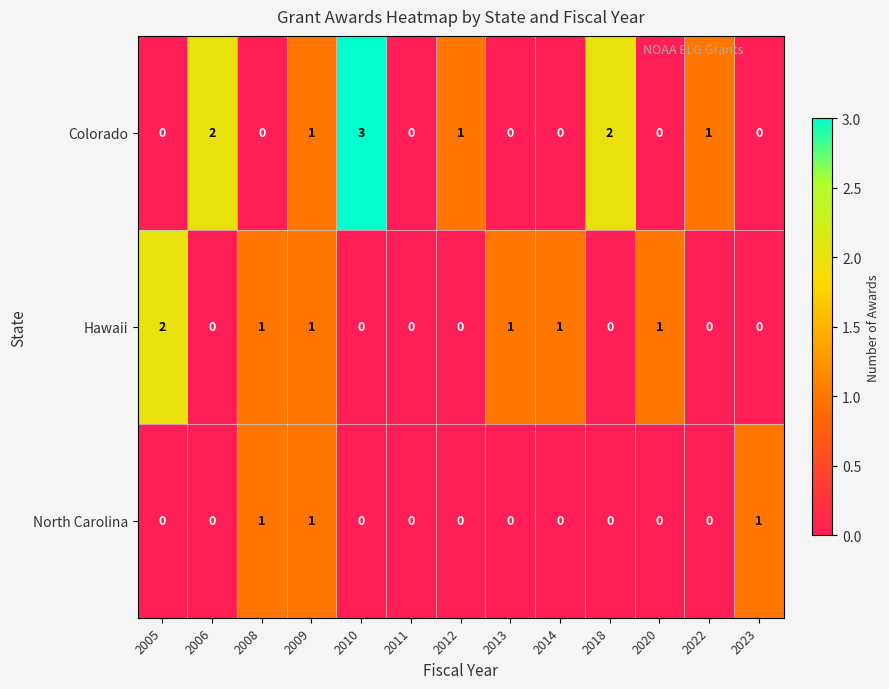

The North Carolina series shows 0 at 2011. True or false?

True